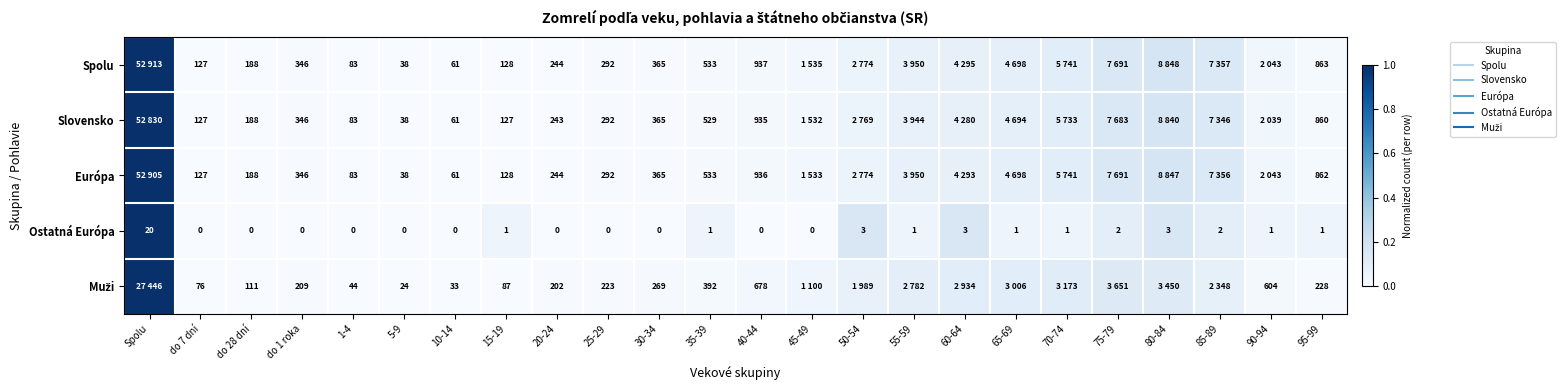

Which category has the highest value across all series?

Spolu